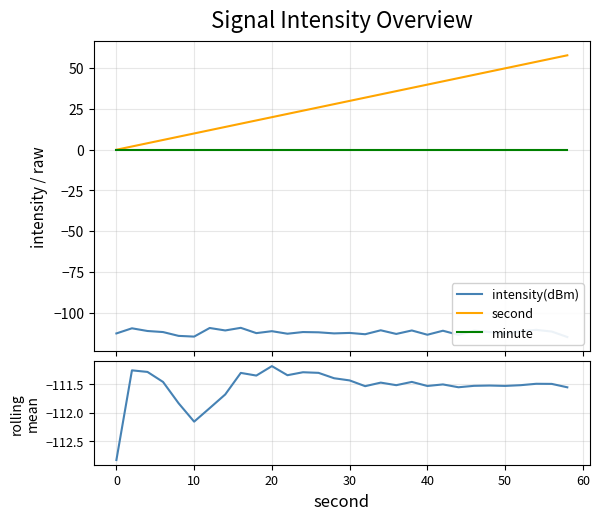

What is the difference between the second highest and minimum values in the second series?

56.0